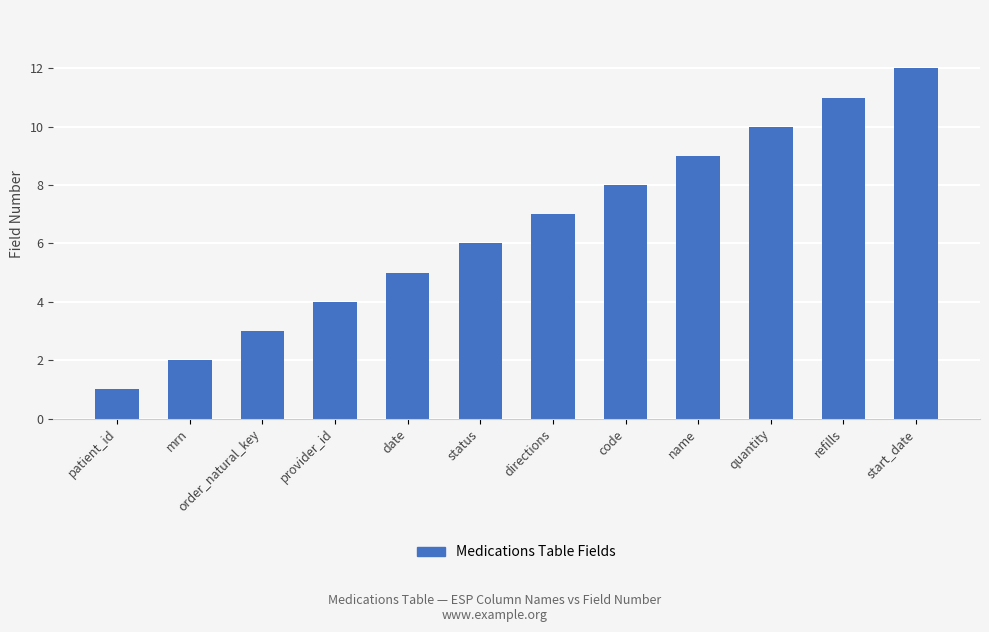

What position from the left is patient_id?

1